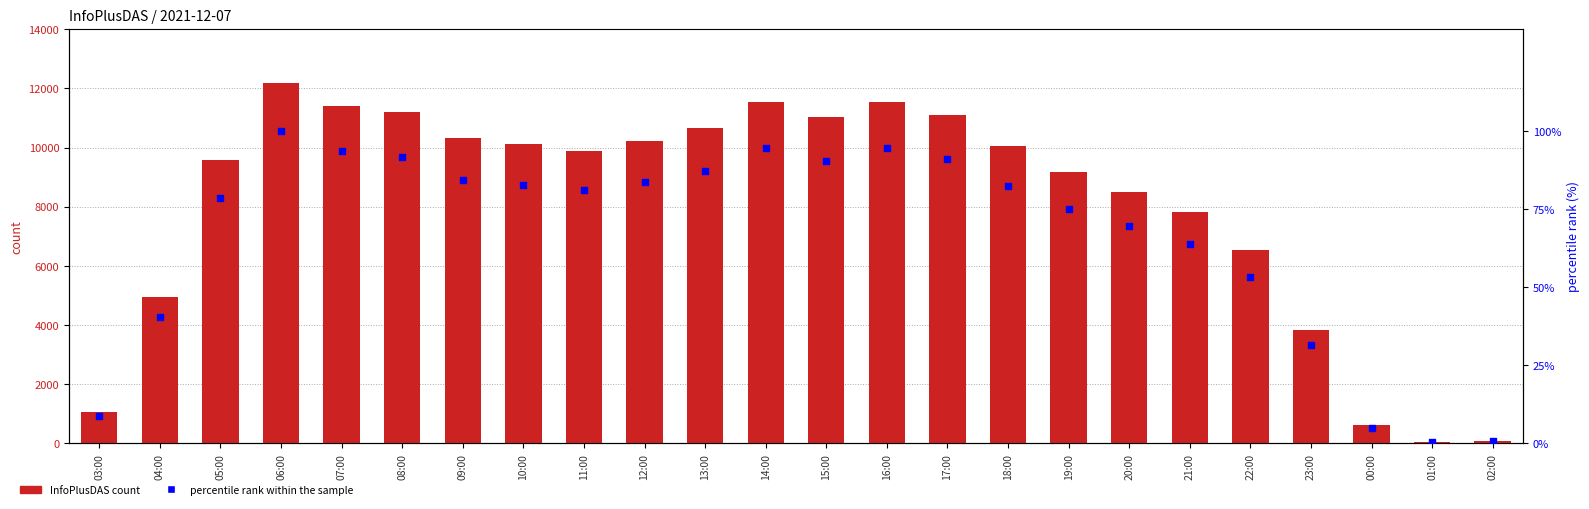

At how many categories does at least one series exceed 10983?

7